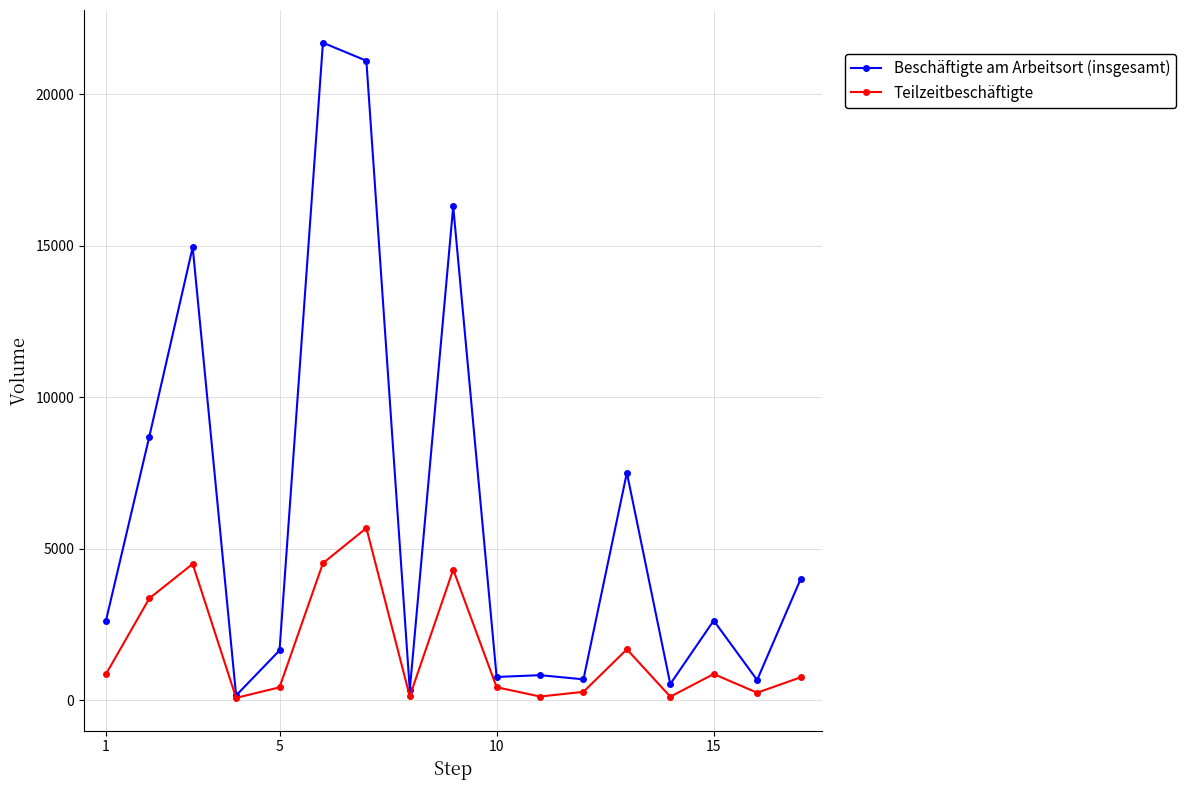

True or false: Teilzeitbeschäftigte has more than 2 interior local peaks.

True